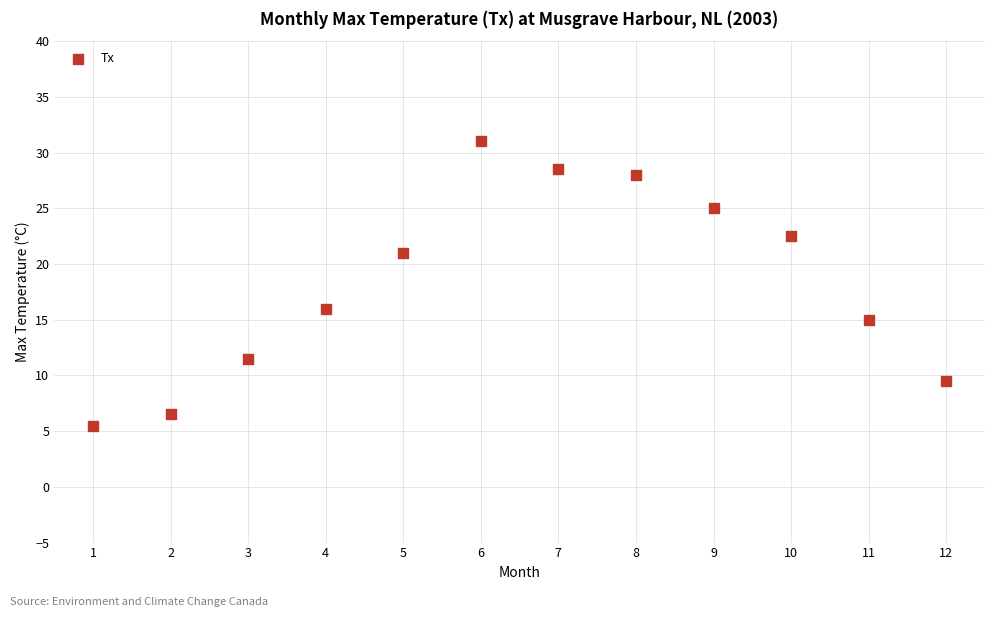

What is the range of X values (max minus min)?

11.0